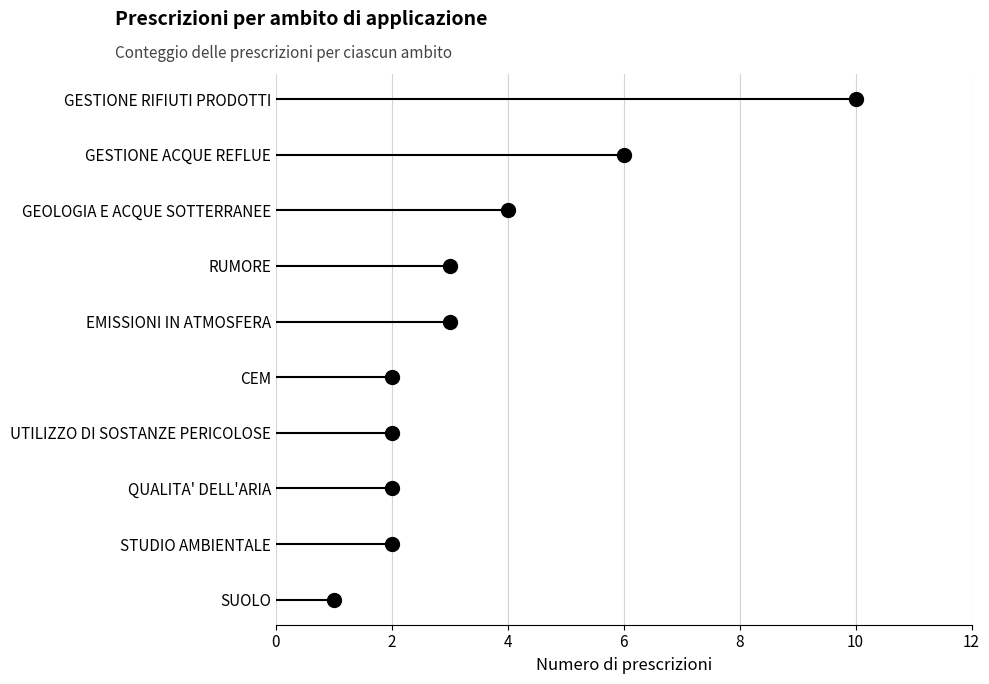

What is the difference between the second highest and minimum values?

5